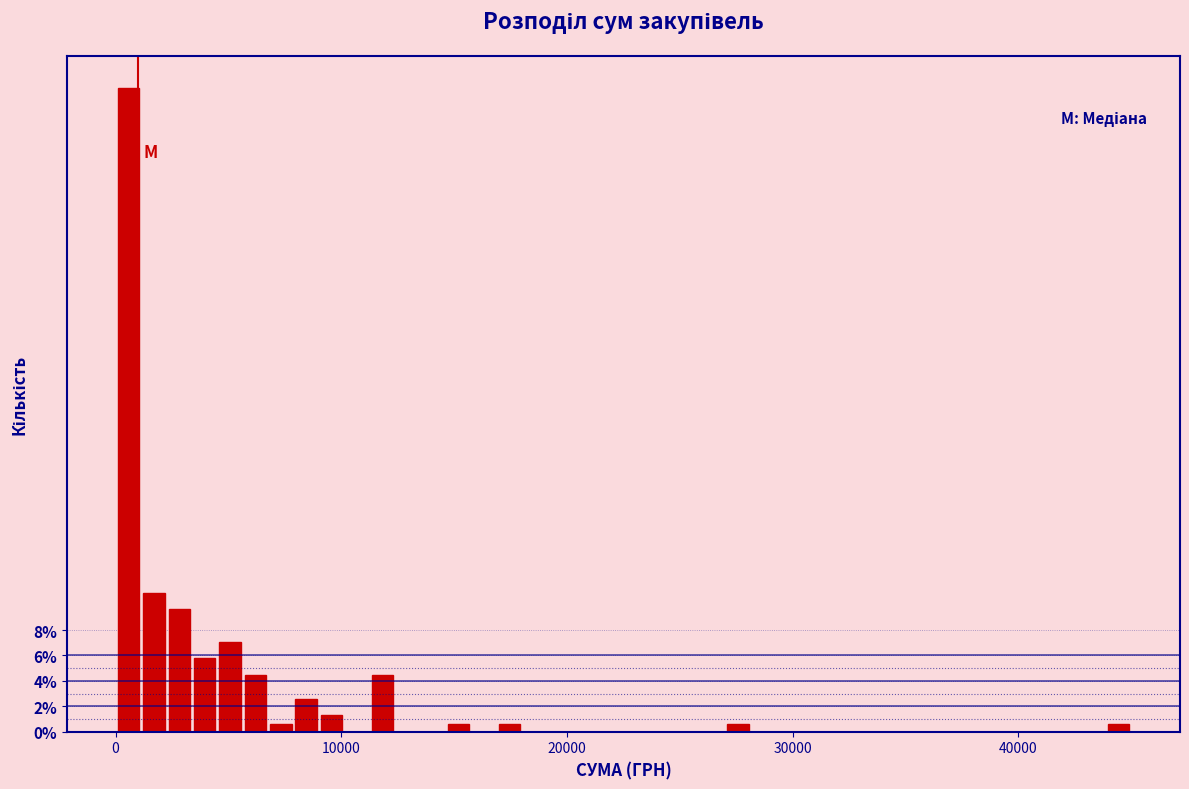

Around what value on the x-axis is the tallest bar? Give the approximate position of its centre, as read against the axis.

1000